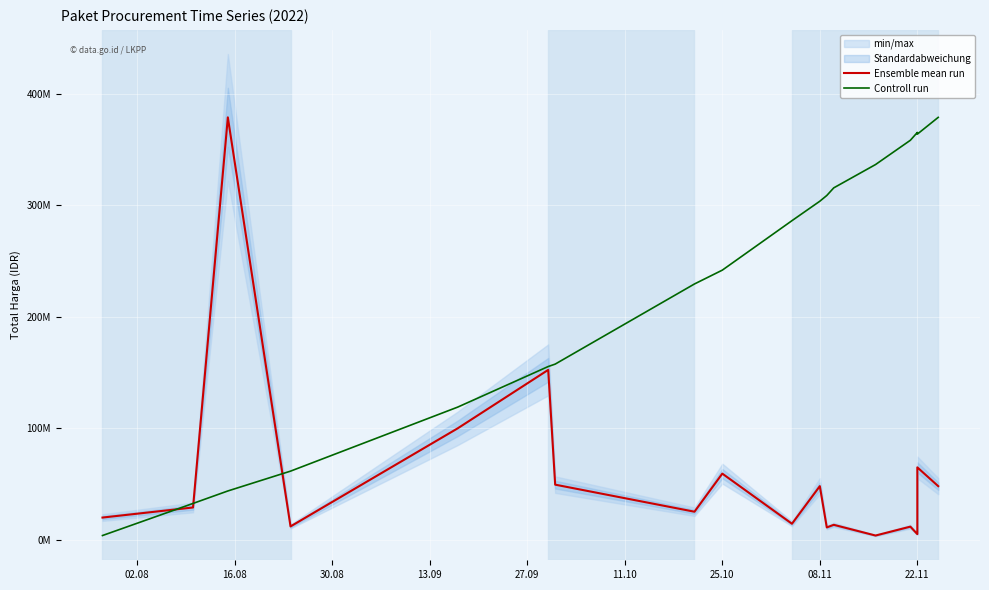

Reading left to right, list all the values displayed in this chart.

Ensemble mean run: 19950000.0	29000000.0	379075000.0	12000000.0	100000000.0	152477000.0	49478000.0	25200000.0	59375000.0	14400000.0	48140000.0	11100000.0	13442000.0	3825000.0	11800000.0	5093000.0	65000000.0	48140000.0
Controll run: 3825000.0	32624988.0	43818703.1	61609253.9	119058633.2	155485631.7	157652831.6	229570341.2	241986251.7	286370876.8	303829650.0	308968523.1	315813127.2	336735239.1	358518346.5	365534452.9	364019580.9	379075000.0